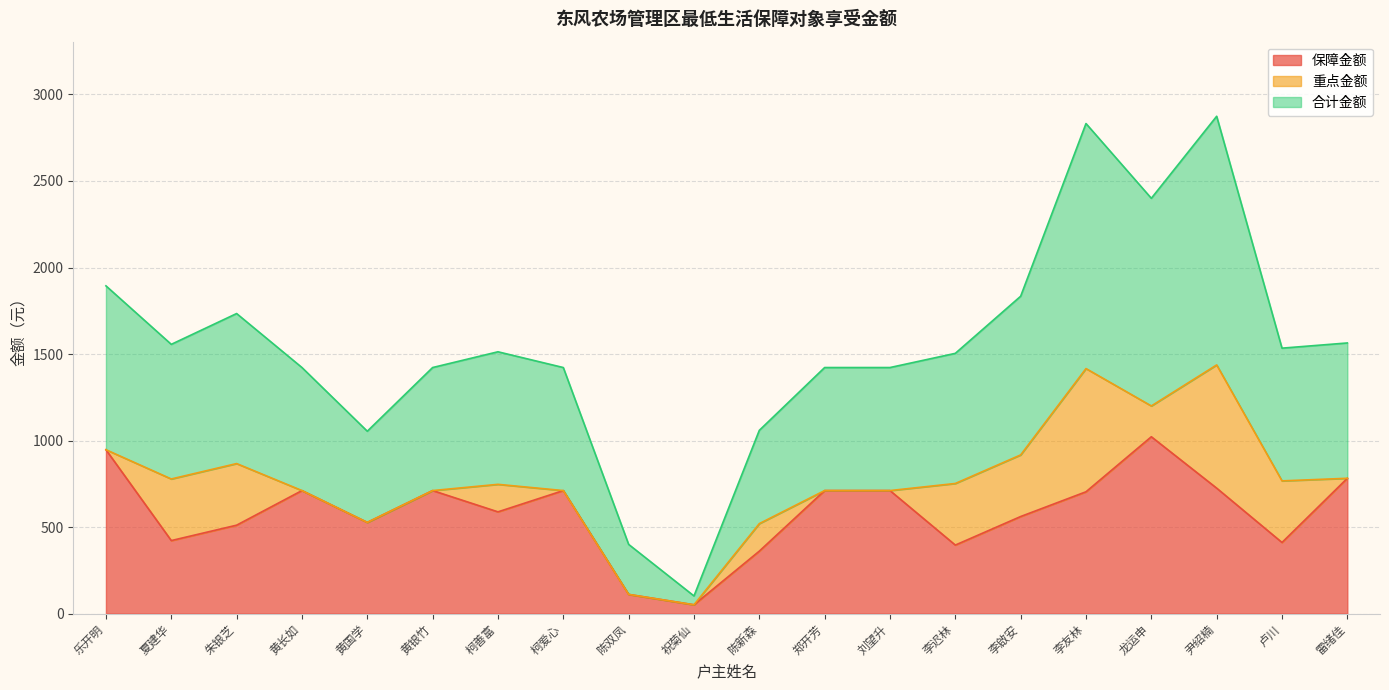

True or false: 合计金额 and 保障金额 cross at least once.

False